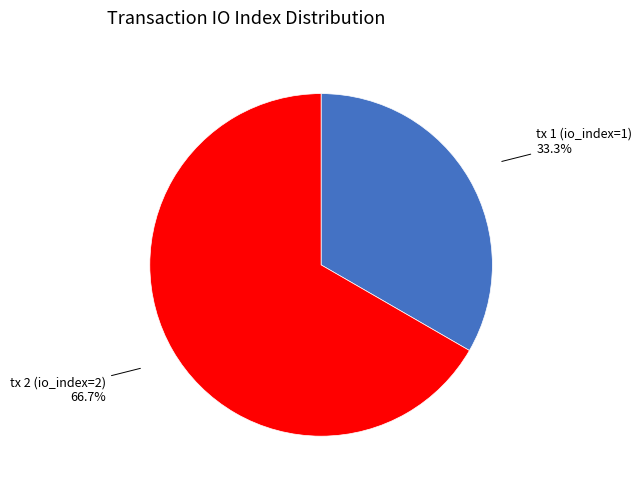

Does tx 1 (io_index=1) account for over 50% of the chart?

No